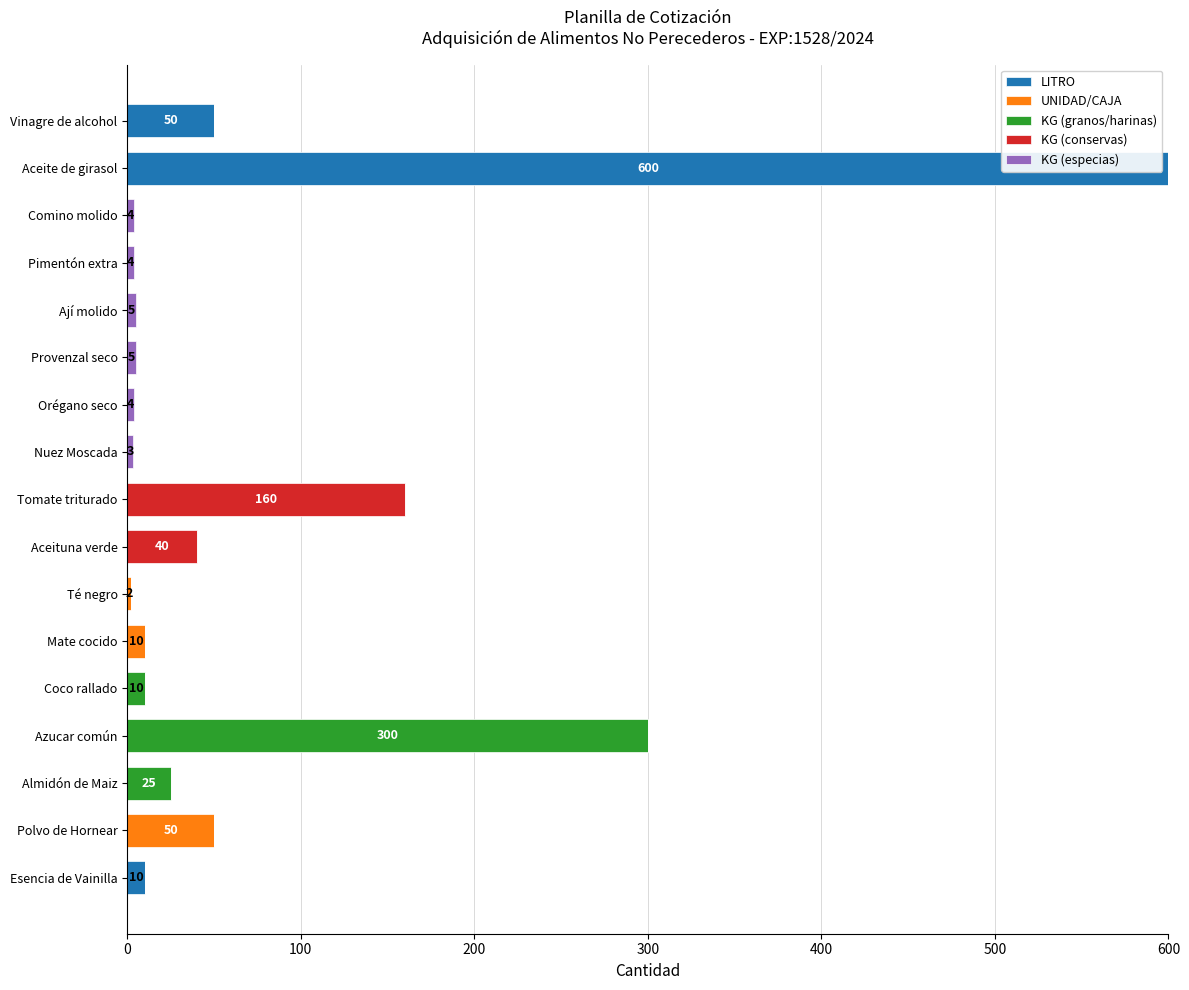

At which label does LITRO reach its peak?

Aceite de girasol